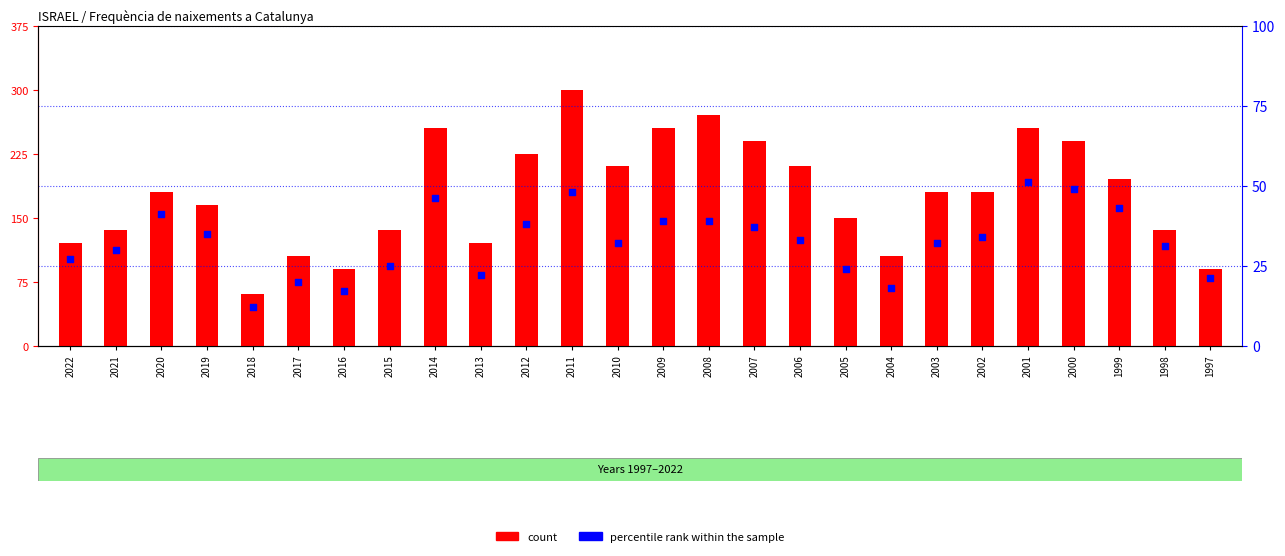

At how many categories does at least one series exceed 45?

4